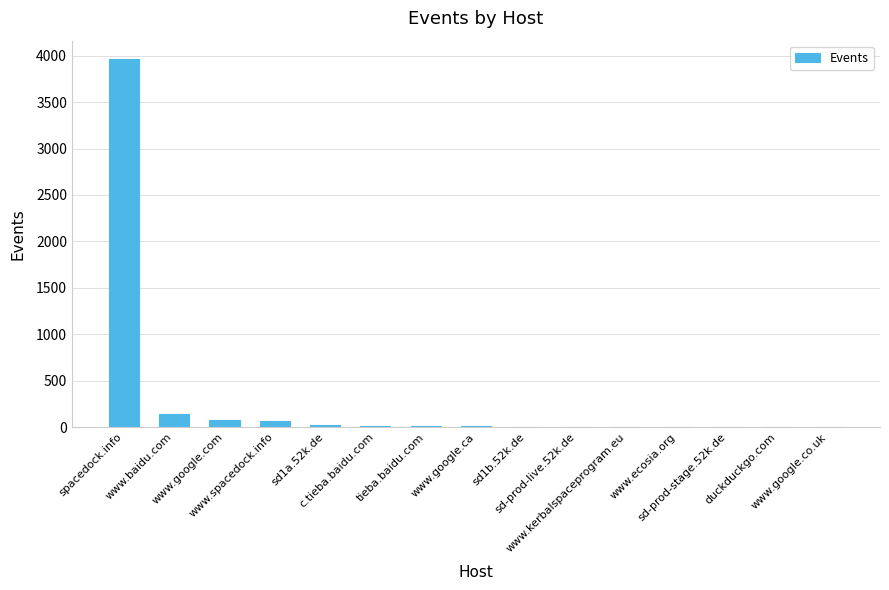

What is the greatest value displayed?

3964